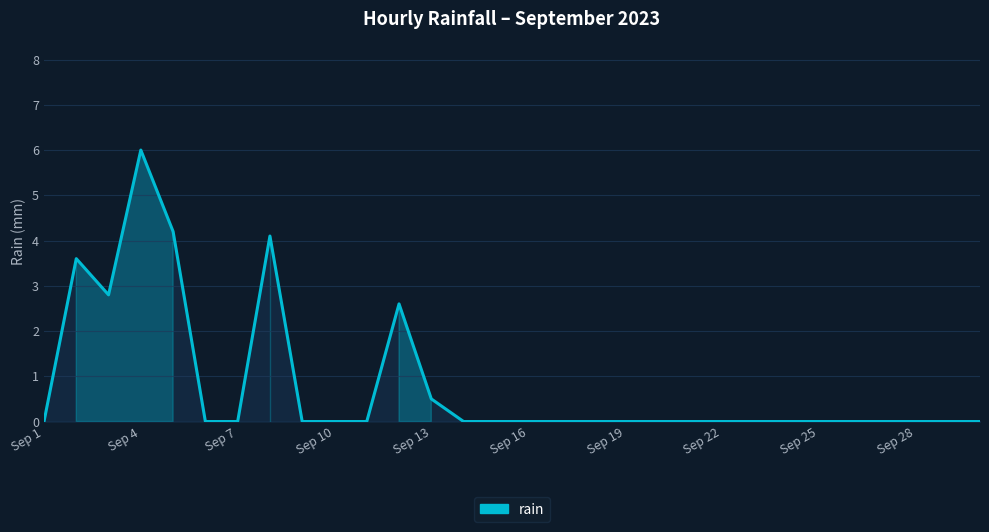

Does the chart display data point markers on the line(s)?

No